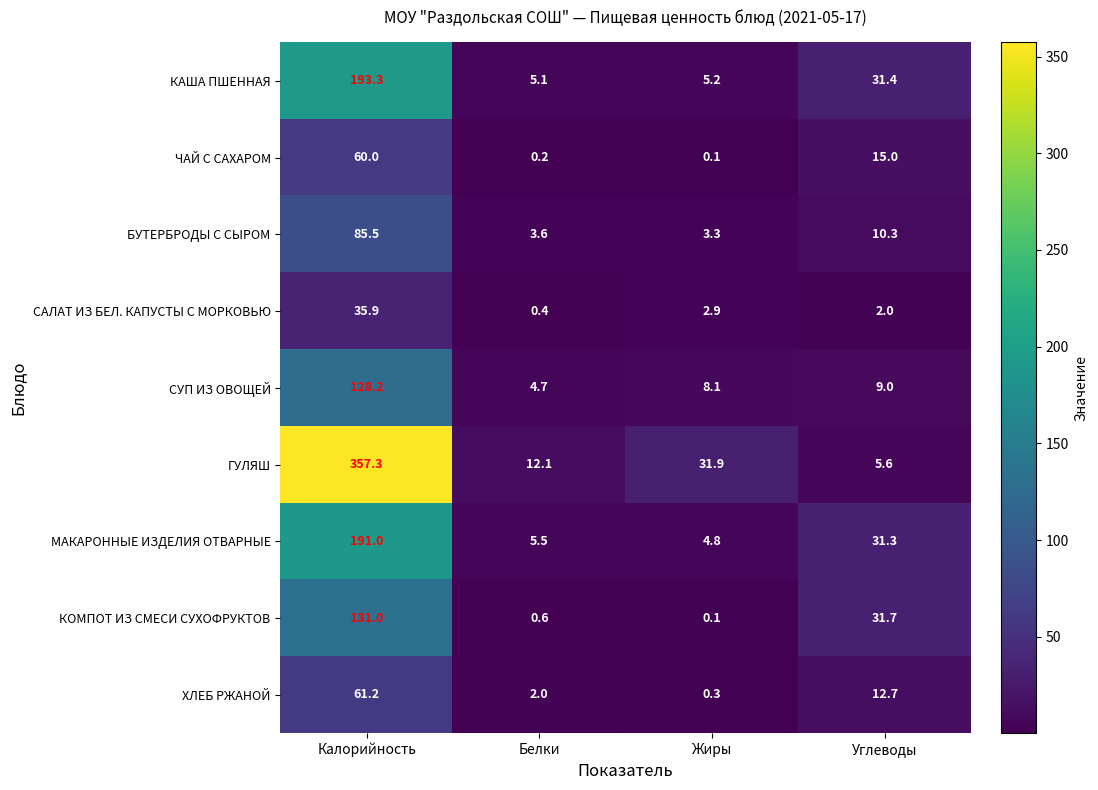

Is it true that ЧАЙ С САХАРОМ equals 60.0 at Калорийность?

True